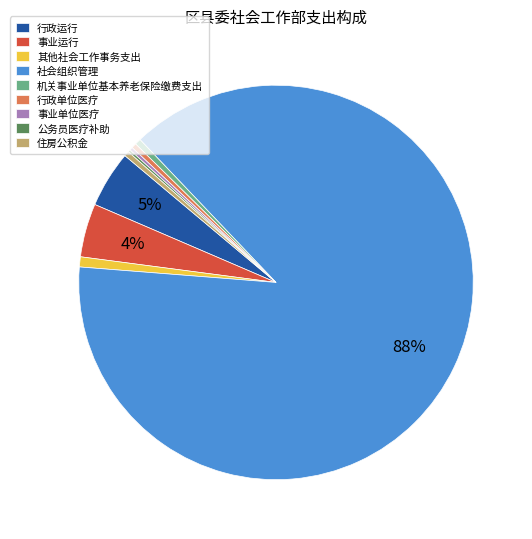

What is the largest slice in the pie chart?

社会组织管理